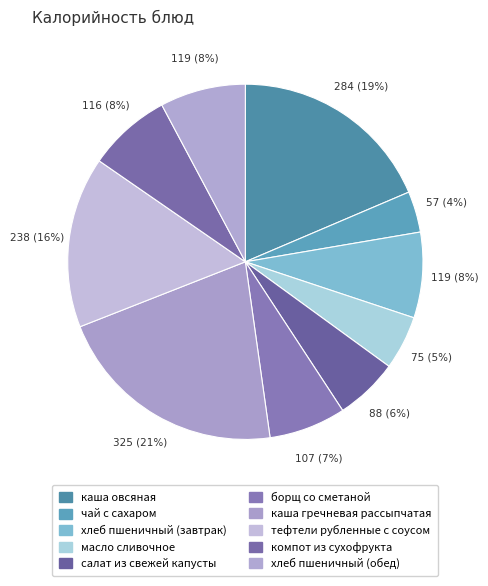

Count the number of slices in the pie.

10